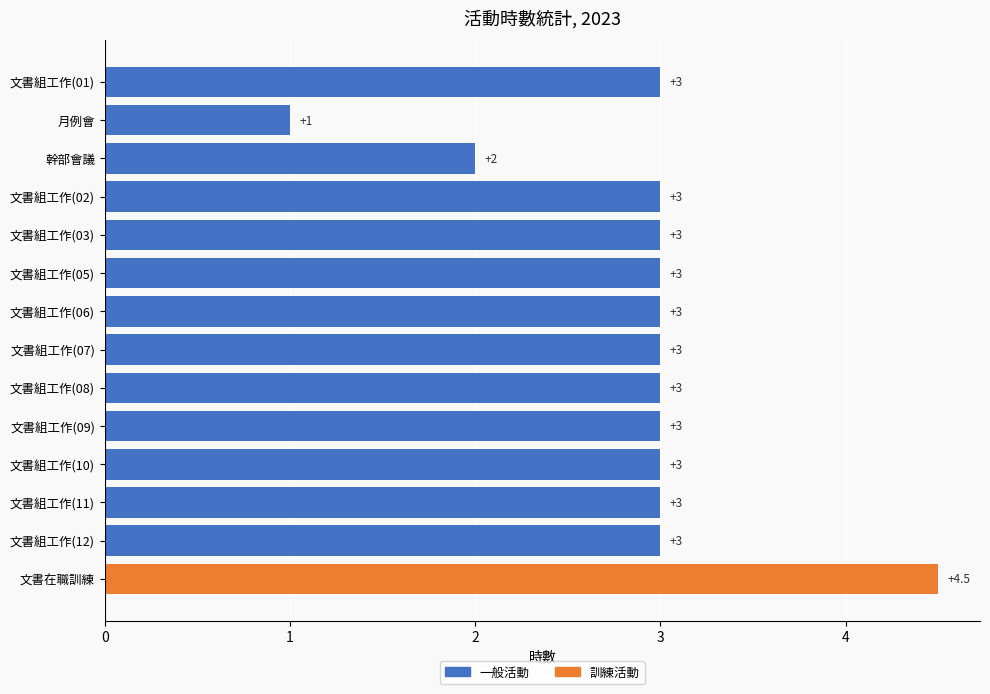

What is the difference between the second highest and second lowest values?

1.0